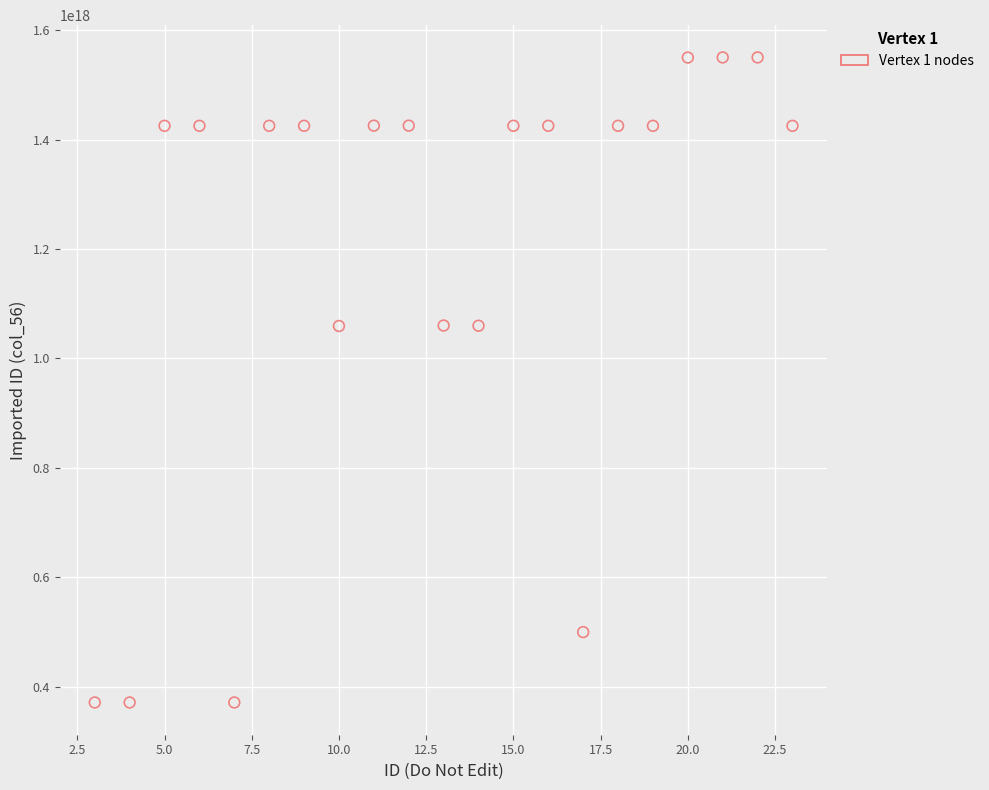

What is the range of X values (max minus min)?

20